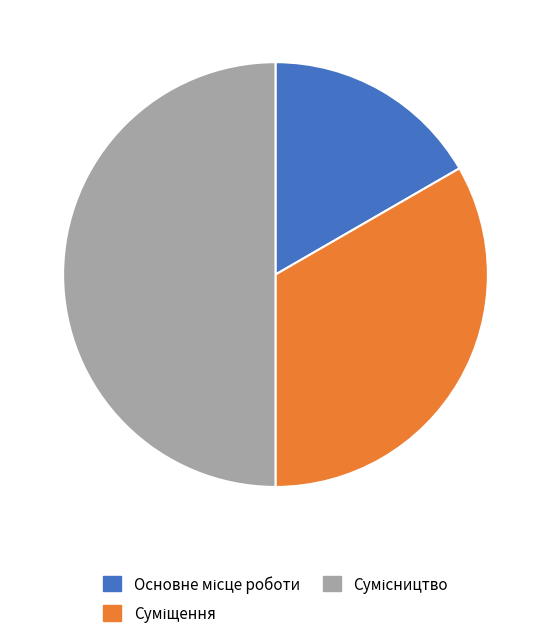

Which slice is the largest?

Сумісництво